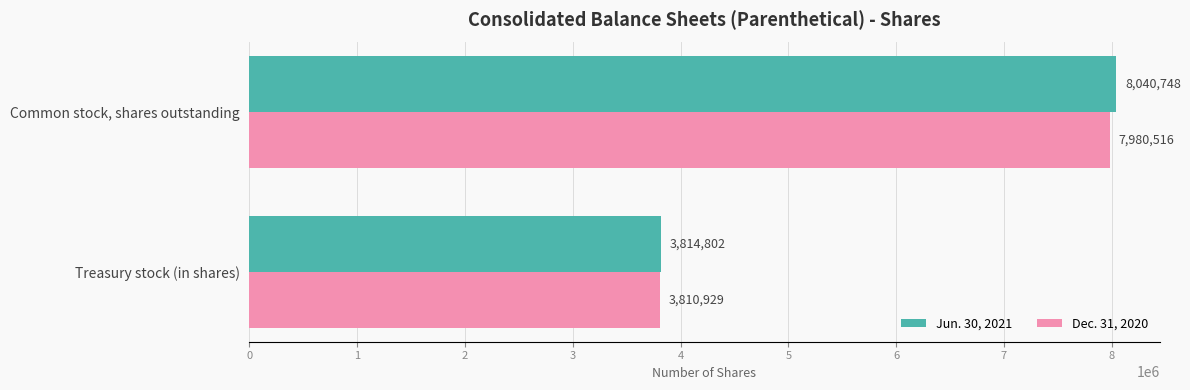

What is the sum of all Jun. 30, 2021 values?

11855550